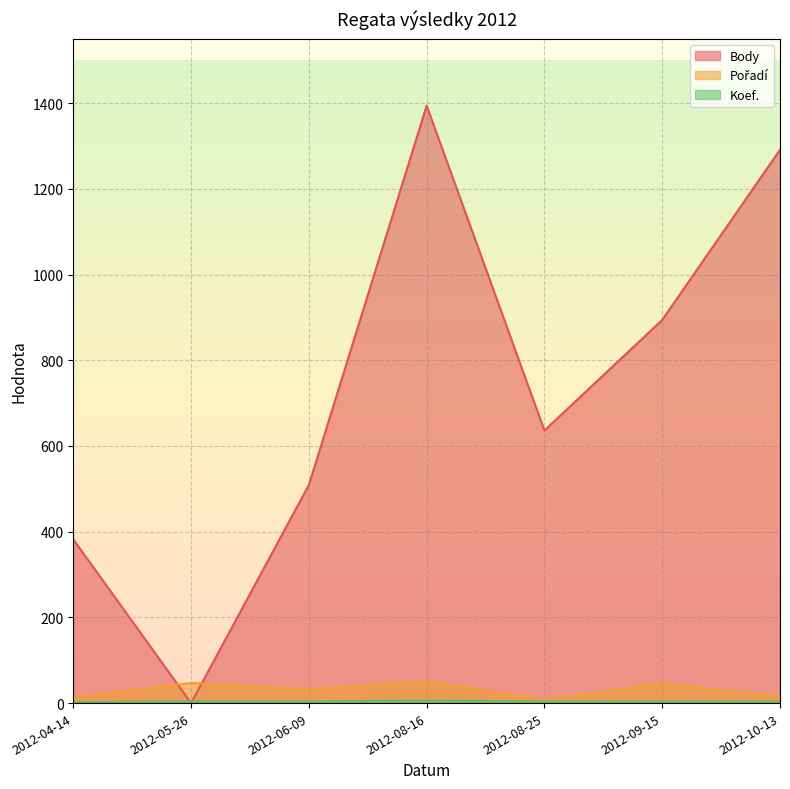

Which series has the largest total across all categories?

Body